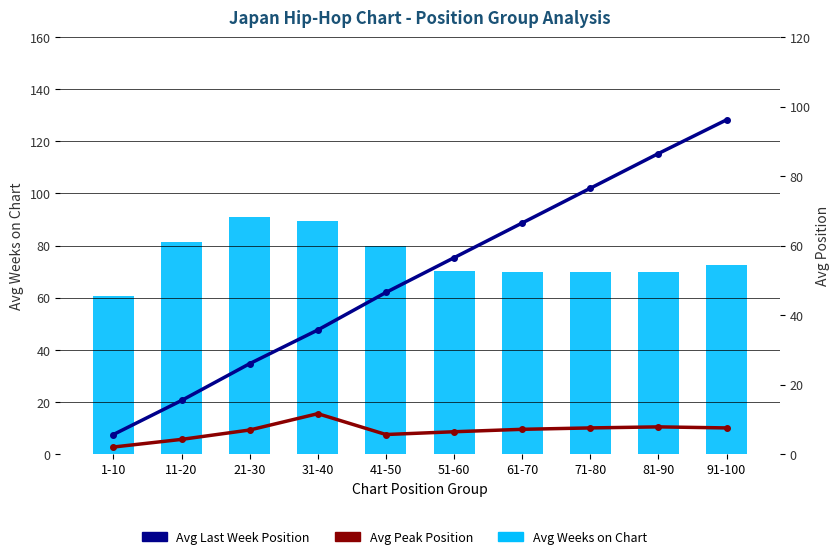

Reading right to left, extract all data points from this chart.

Avg Weeks on Chart: 72.6	69.8	69.8	69.8	70.1	79.8	89.4	90.8	81.3	60.8
Avg Peak Position: 7.5	7.8	7.5	7.1	6.4	5.6	11.6	6.9	4.2	2.0
Avg Last Week Position: 96.2	86.5	76.5	66.5	56.5	46.5	35.7	26.0	15.4	5.6